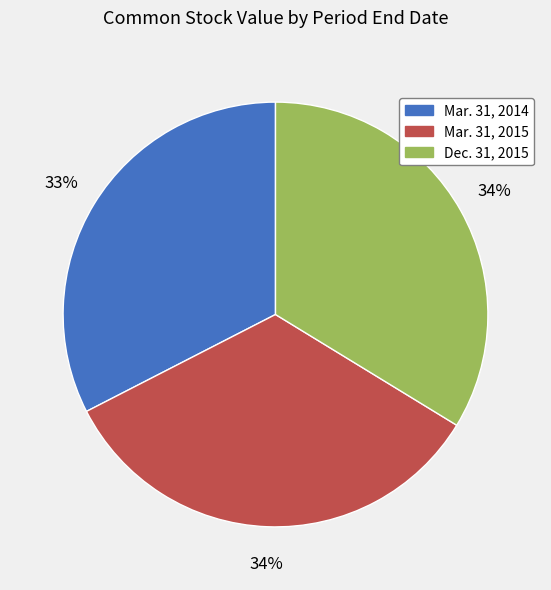

What is the smallest slice in the pie chart?

Mar. 31, 2014